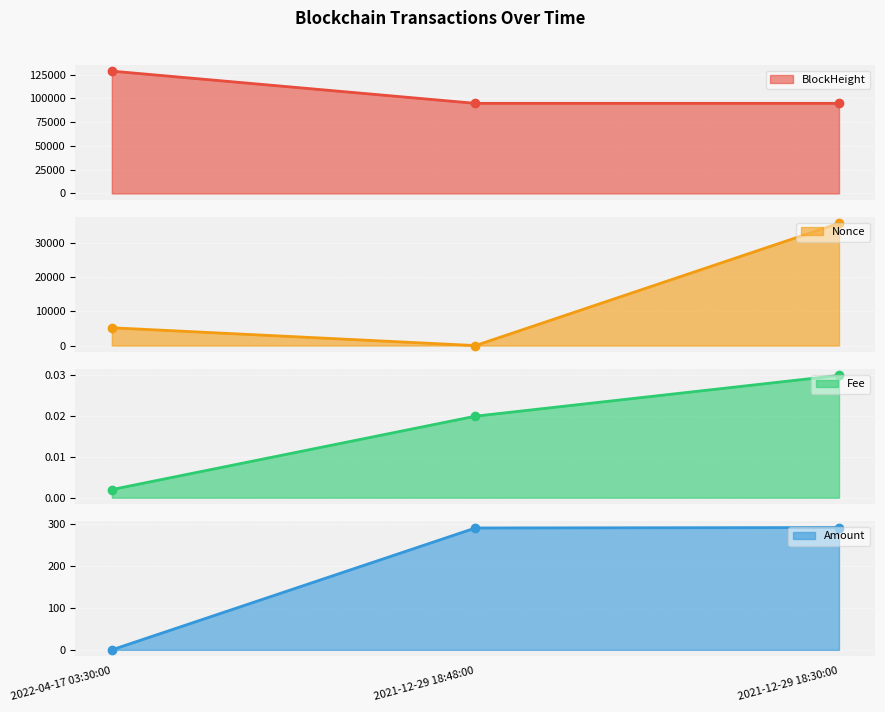

The value of BlockHeight line at 2021-12-29 18:48:00 is 94854.0. True or false?

True